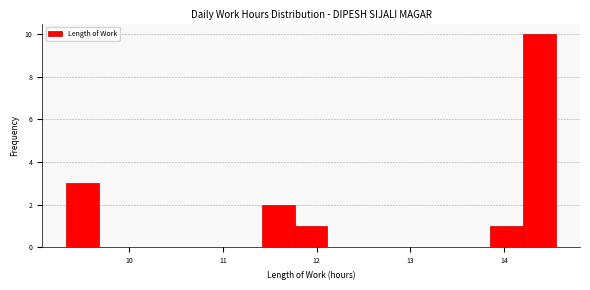

Around what value on the x-axis is the tallest bar? Give the approximate position of its centre, as read against the axis.

14.4